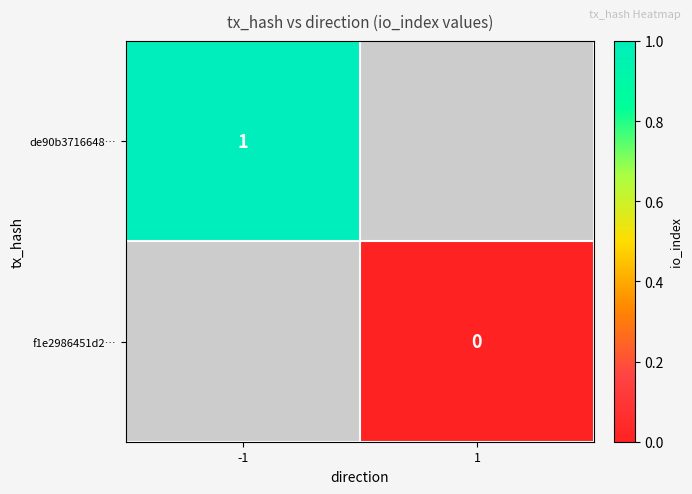

True or false: de90b3716648… has a value of 1 at -1.

True